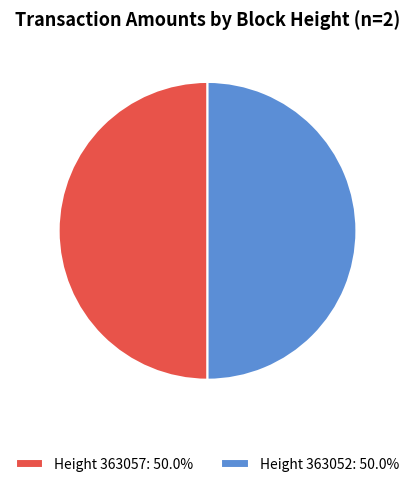

What is the ratio of the value at Height 363057: 50.0% to the value at Height 363052: 50.0%?

1.0